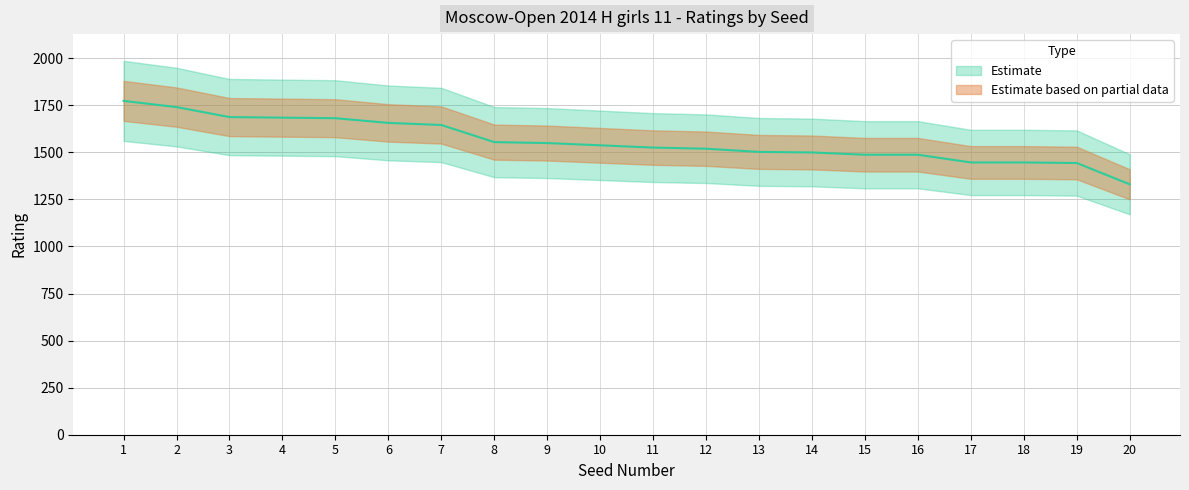

At which category does the chart reach its peak across all series?

1